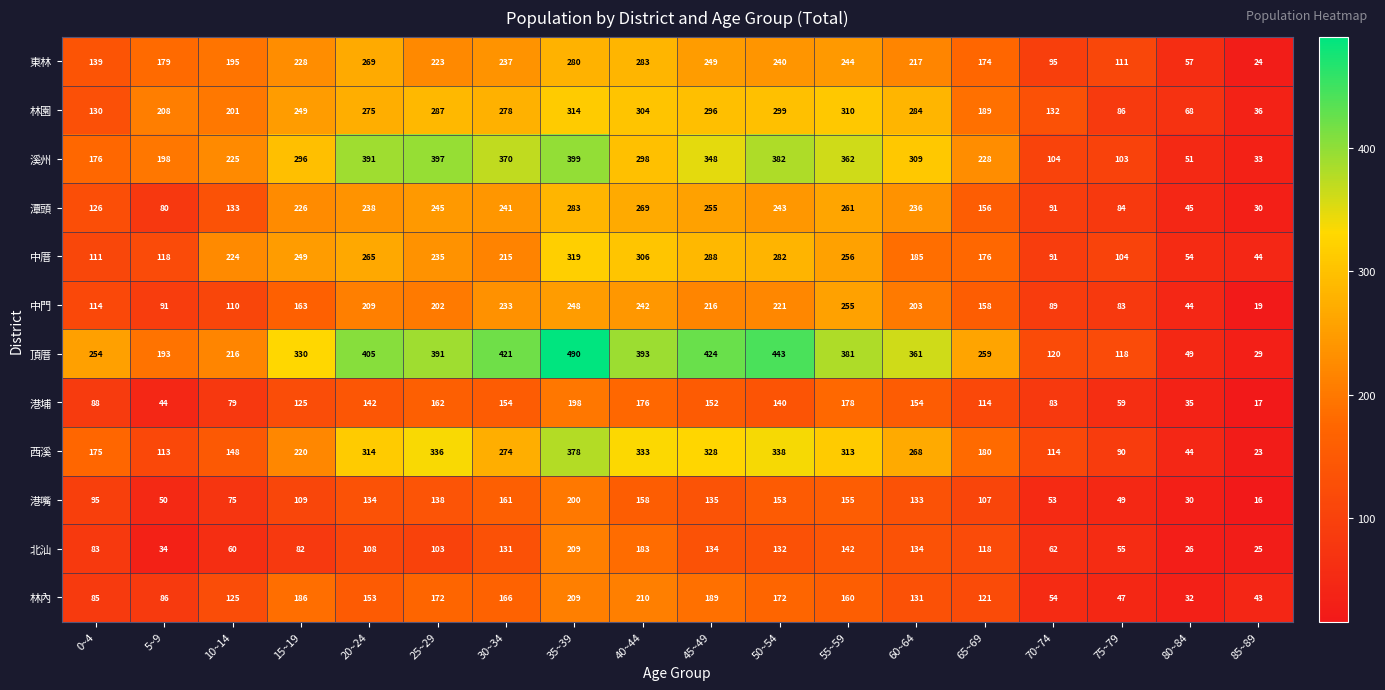

What is the difference between the highest and lowest values at 30~34?

290